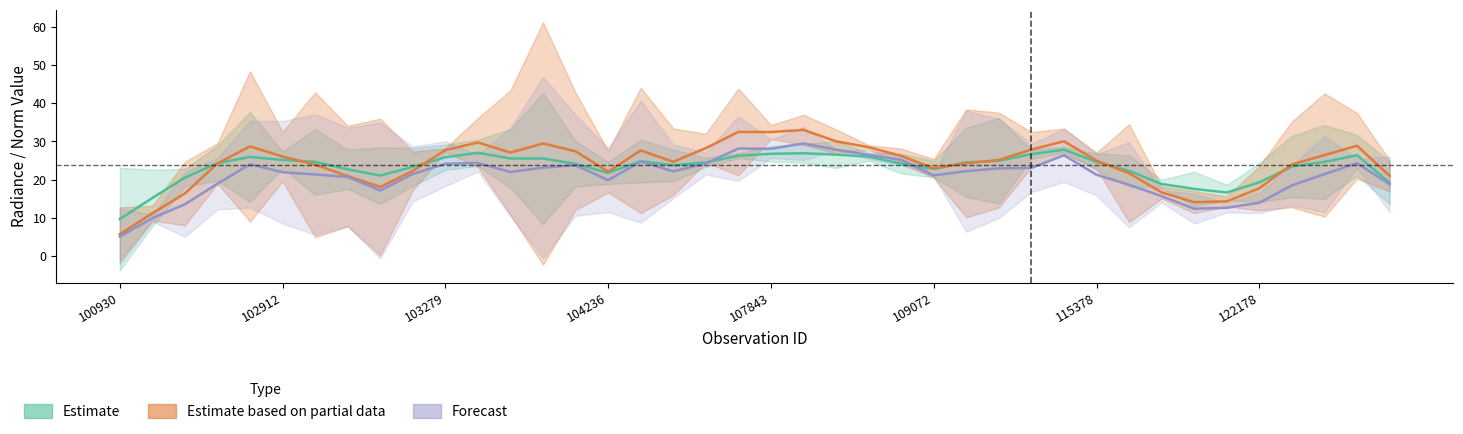

What are all the series names shown in the legend?

Estimate, Estimate based on partial data, Forecast